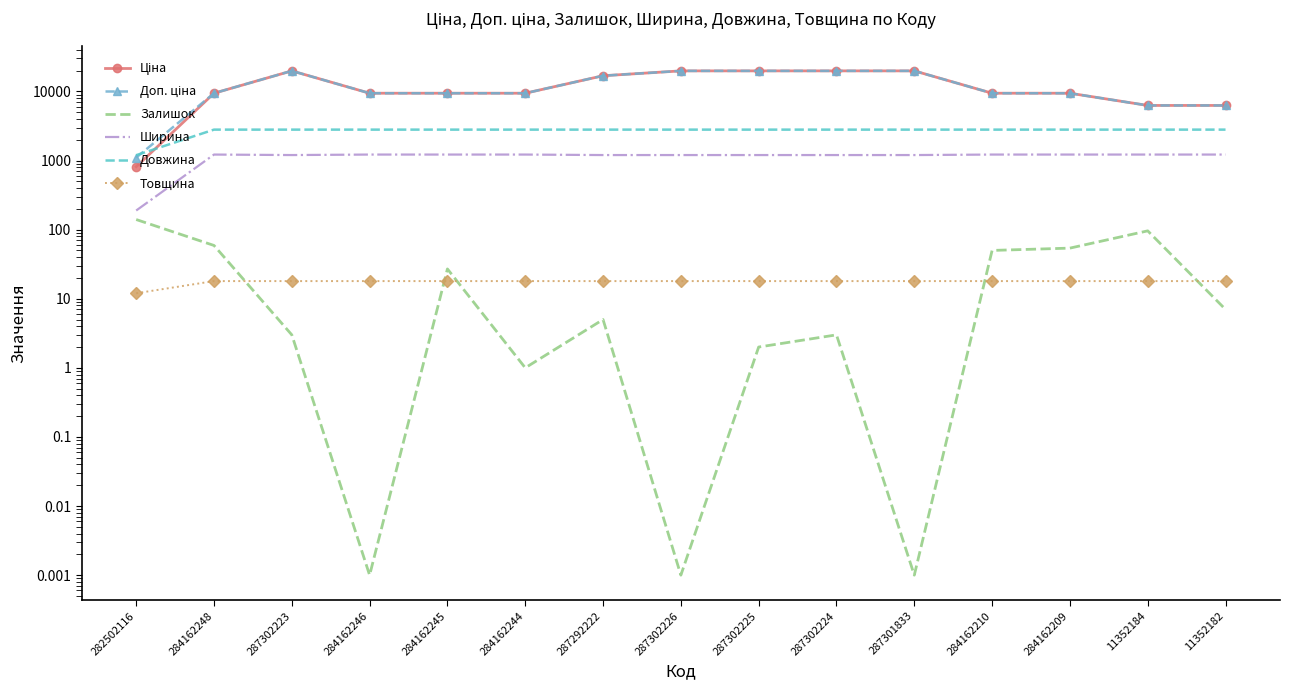

What are all the series names shown in the legend?

Ціна, Доп. ціна, Залишок, Ширина, Довжина, Товщина